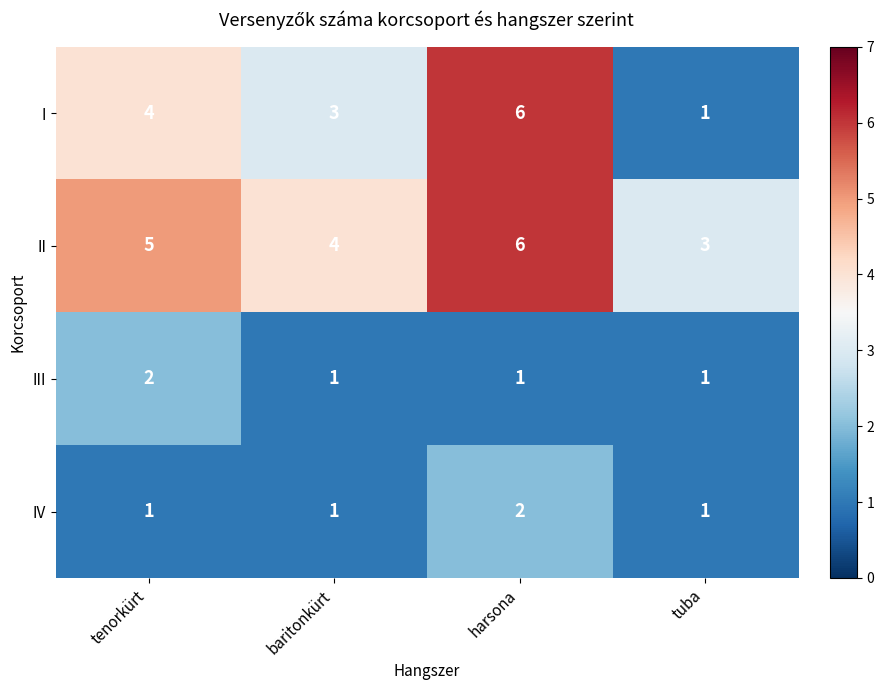

Reading left to right, list all the values displayed in this chart.

I: 4	3	6	1
II: 5	4	6	3
III: 2	1	1	1
IV: 1	1	2	1